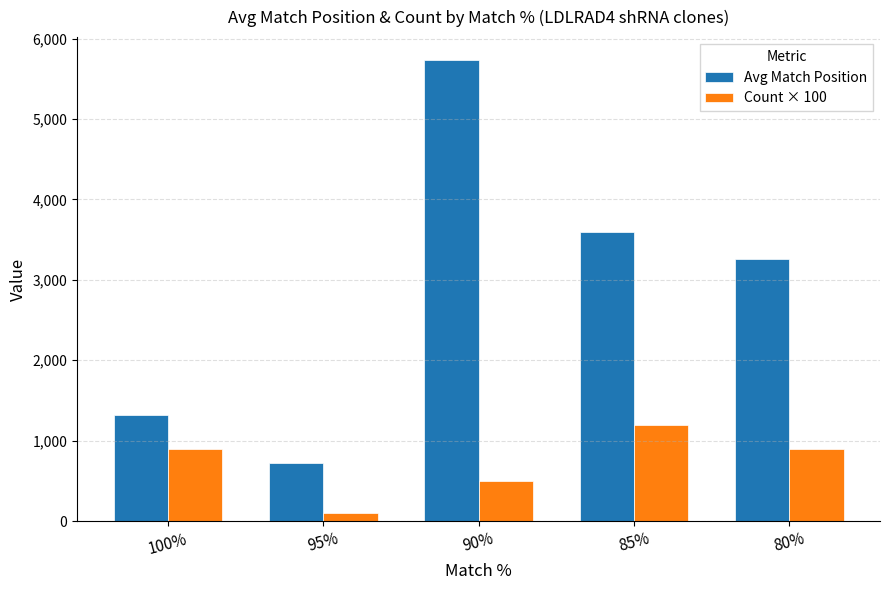

The value of Count × 100 at 90% is 732. True or false?

False